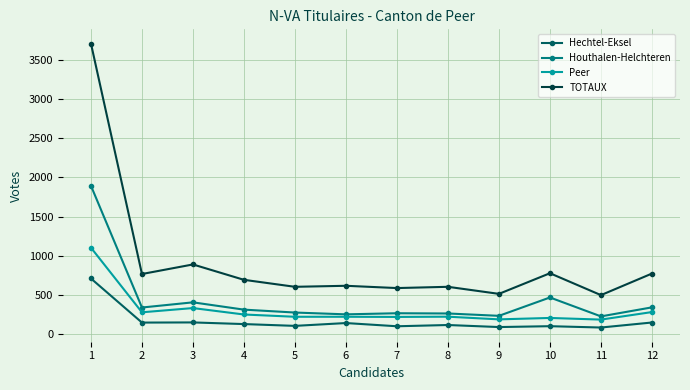

True or false: Houthalen-Helchteren and TOTAUX intersect in this chart.

False